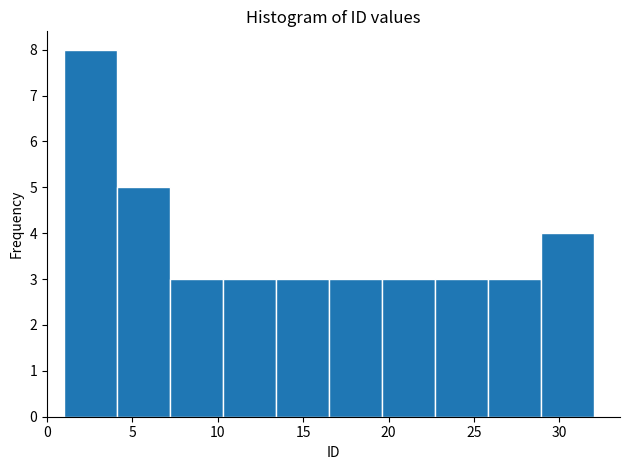

Reading left to right, transcribe this chart: for each bar, give the range it covers on the x-axis and its height. Neither the bar edges nor the heights are printed on the chart, so give them approximately, as read against the axes.

1.0 to 4.1: 8
4.1 to 7.2: 5
7.2 to 10.3: 3
10.3 to 13.4: 3
13.4 to 16.5: 3
16.5 to 19.6: 3
19.6 to 22.7: 3
22.7 to 25.8: 3
25.8 to 28.9: 3
28.9 to 32.0: 4